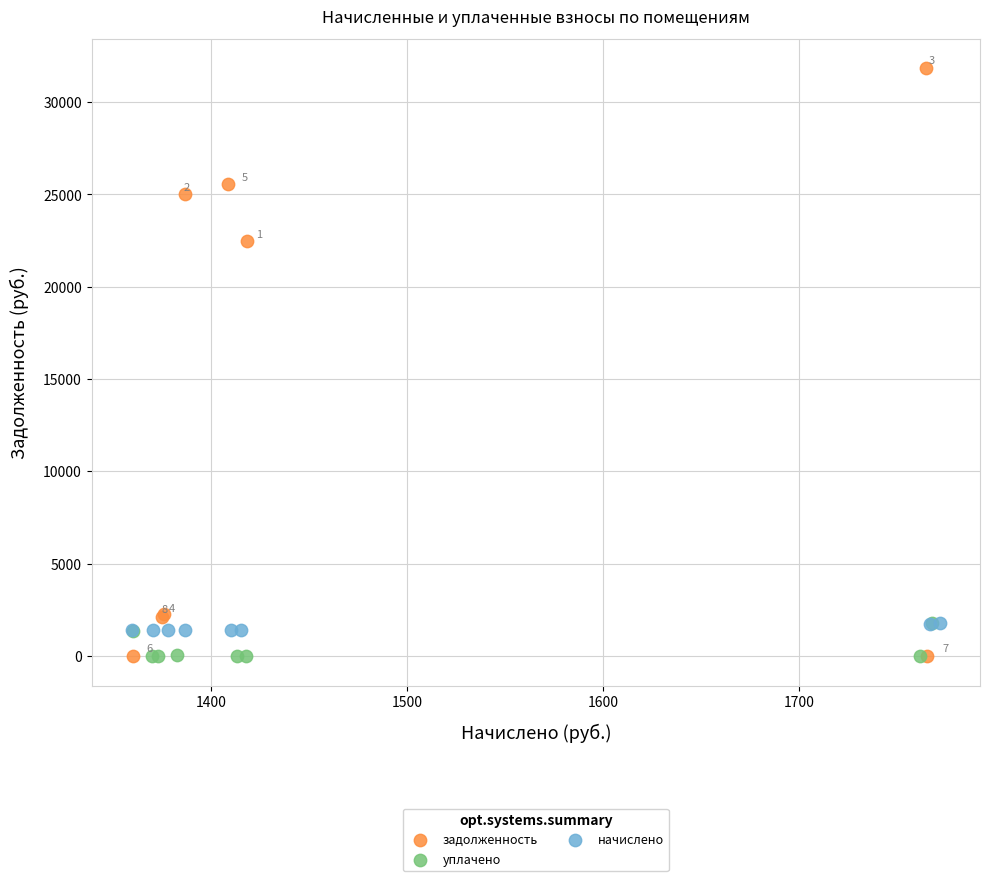

Which series has the widest spread of Y values?

задолженность